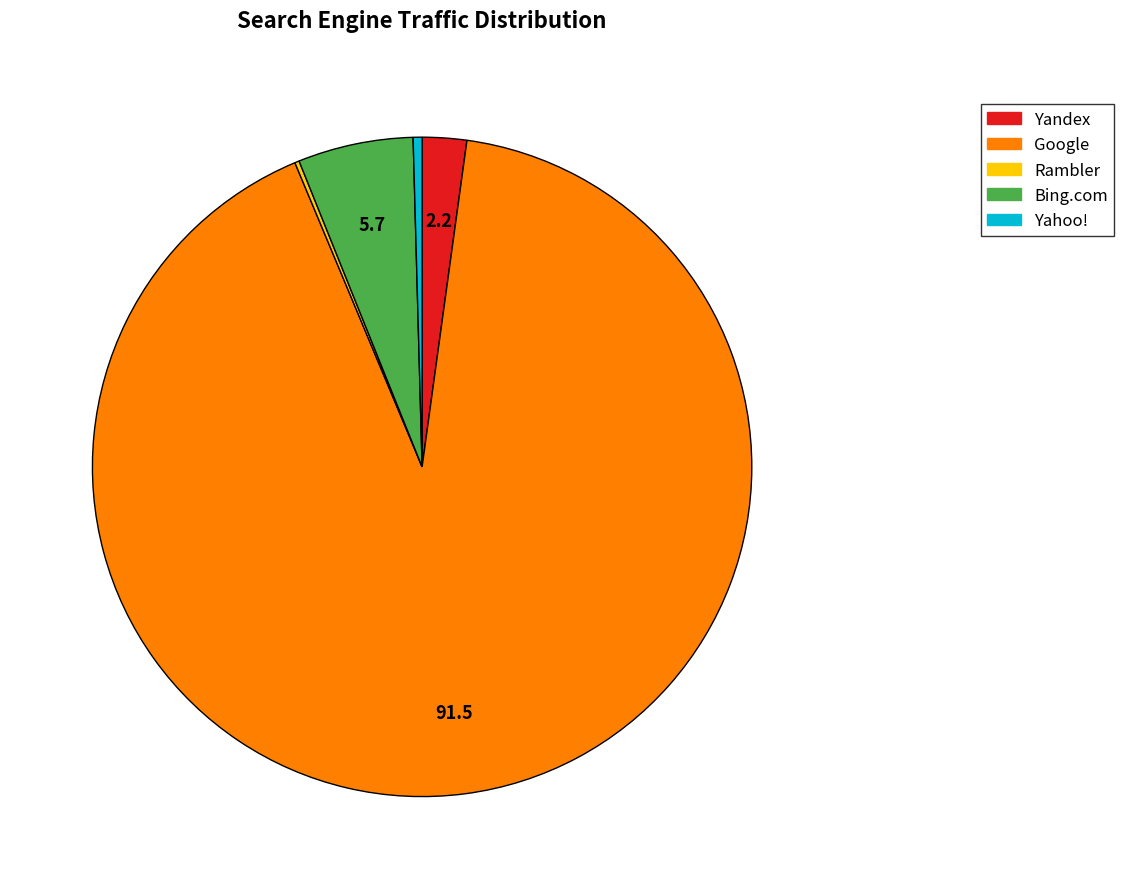

Is there a majority slice in this chart?

Yes